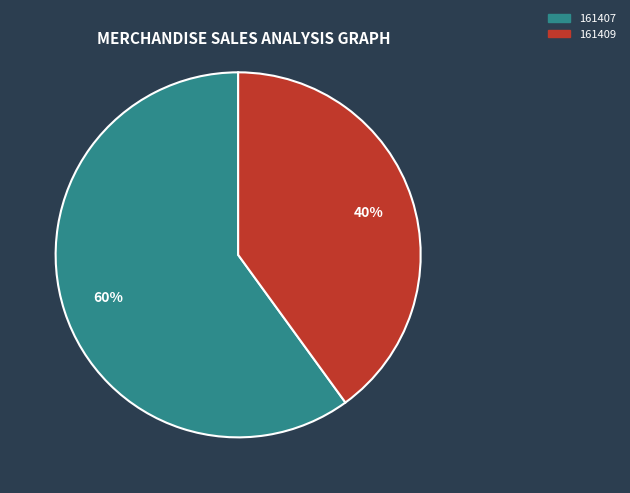

What is the largest slice in the pie chart?

161407